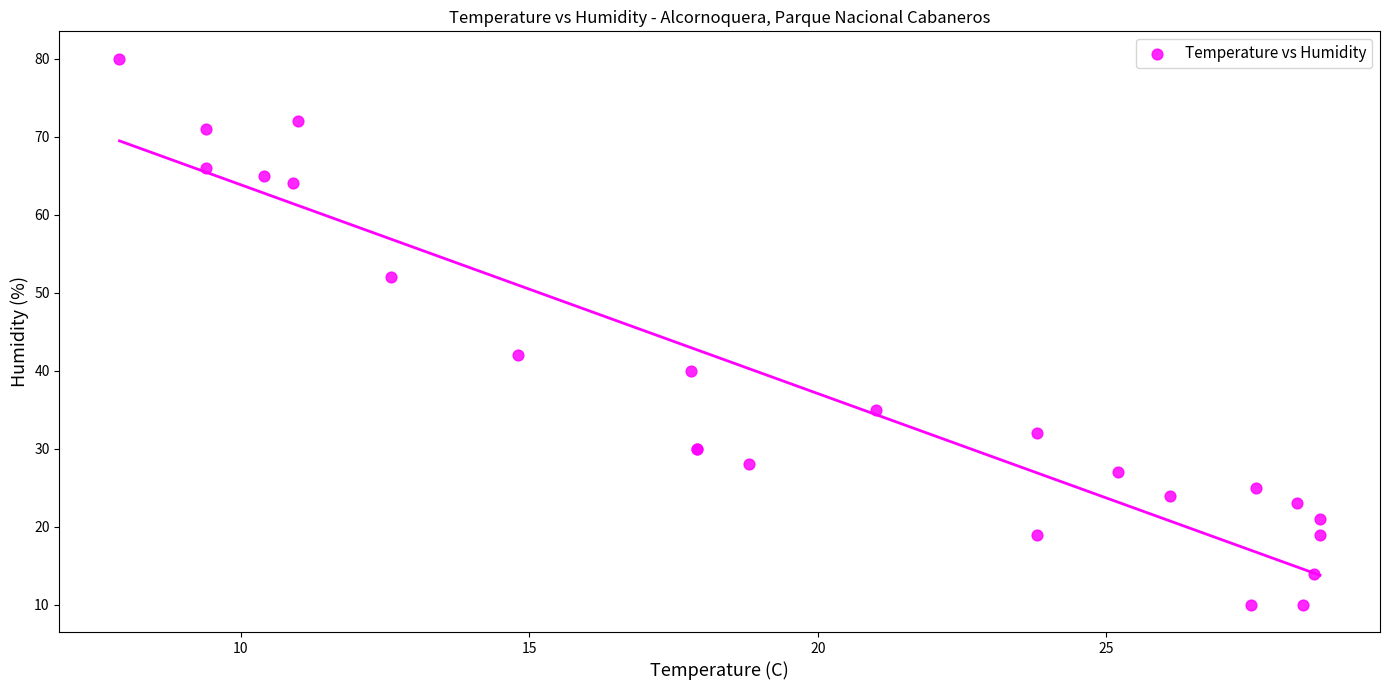

What Y value in the scatter plot is closest to 45?

42